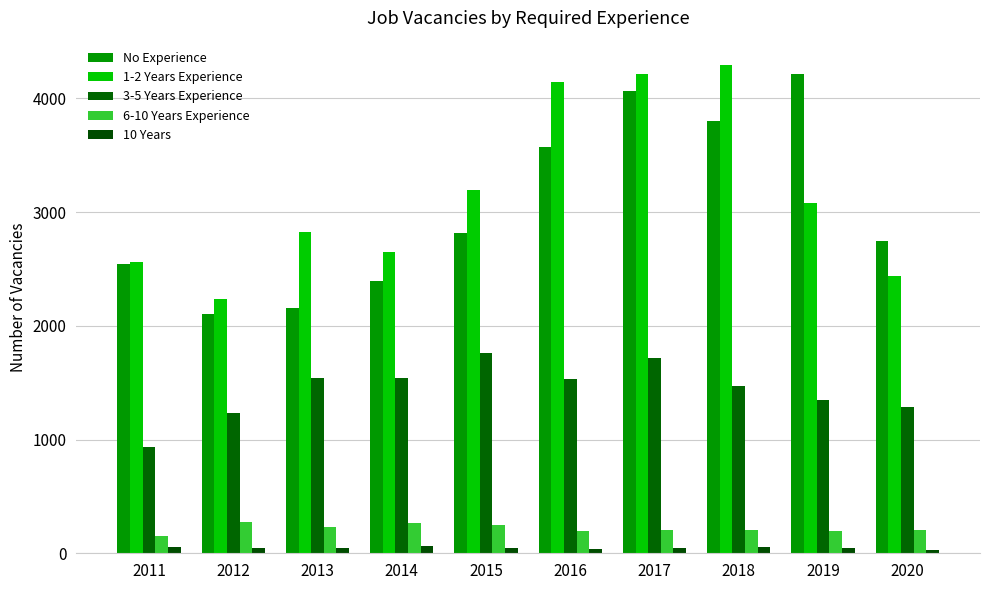

What is the spread (max minus min) of values at 2018?

4236